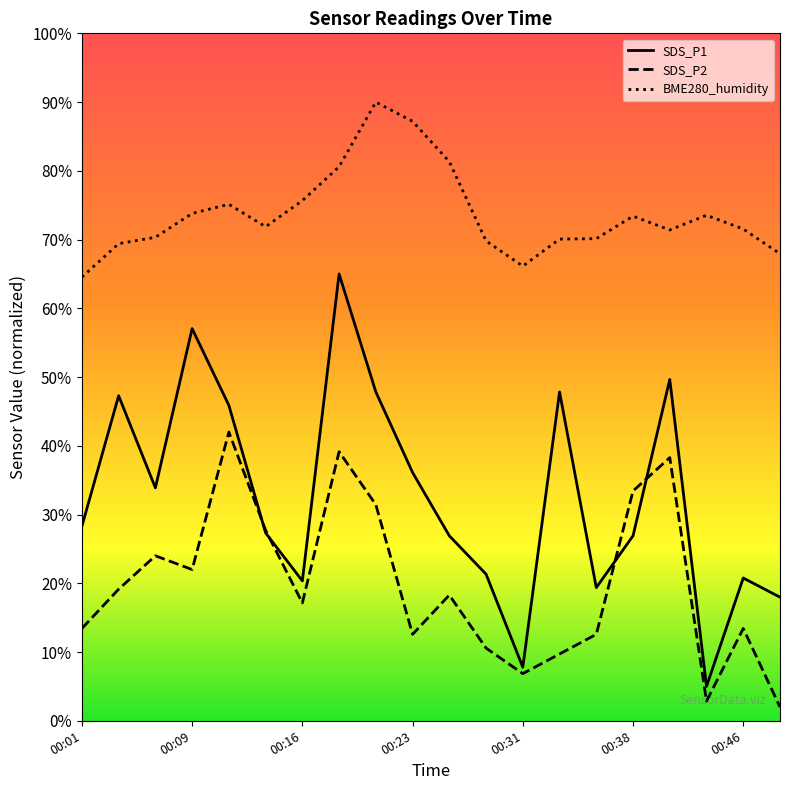

Between 00:21 and 00:36, which series saw the biggest shift?

SDS_P1